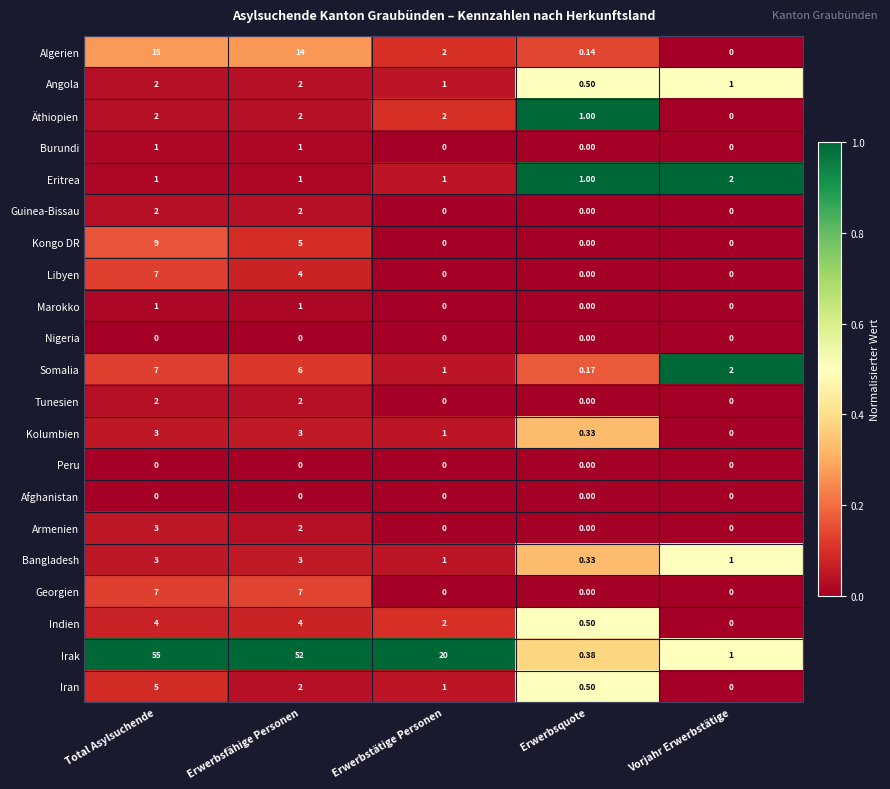

Which series changed the most between Total Asylsuchende and Vorjahr Erwerbstätige?

Irak